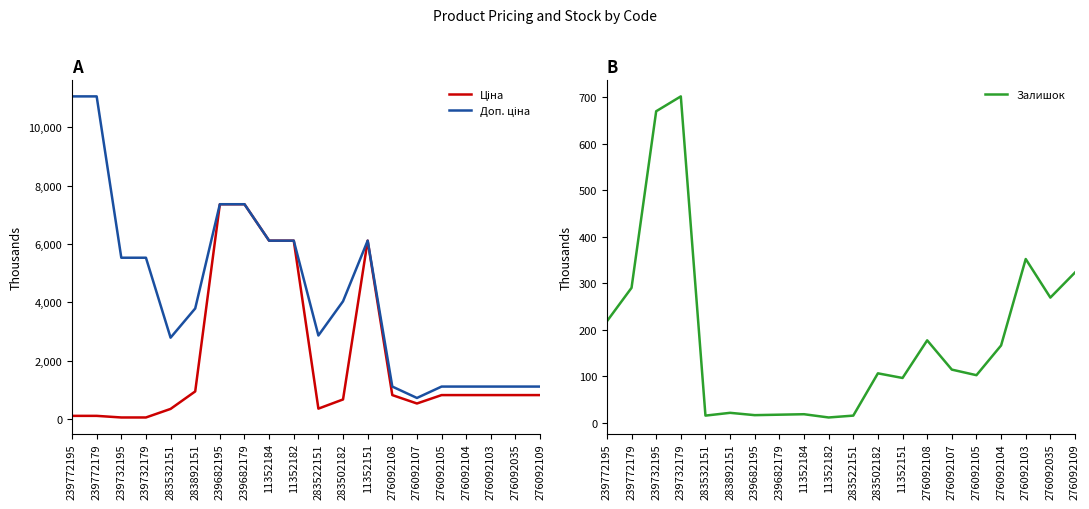

What is the sum of all Ціна values?

41182.9